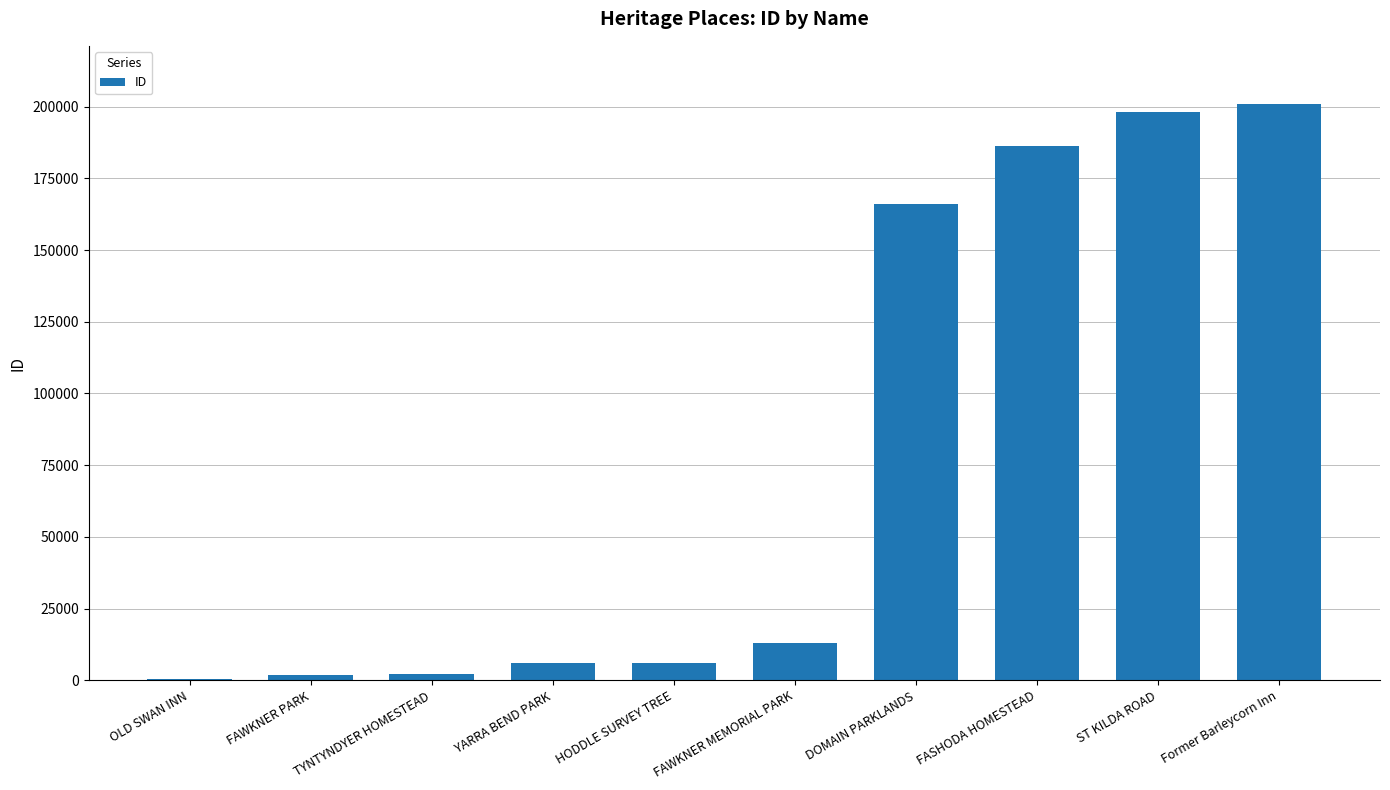

What is the change in value from DOMAIN PARKLANDS to ST KILDA ROAD?

+32096